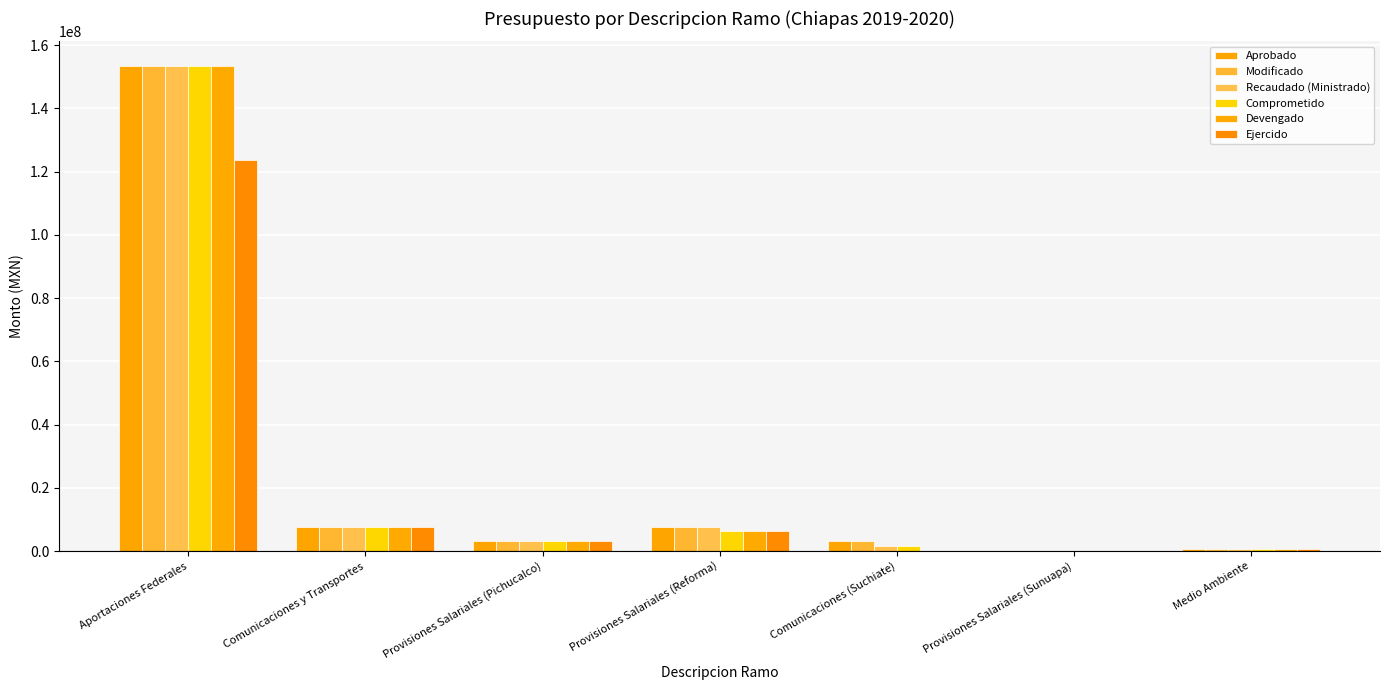

What position from the left is Provisiones Salariales (Sunuapa)?

6